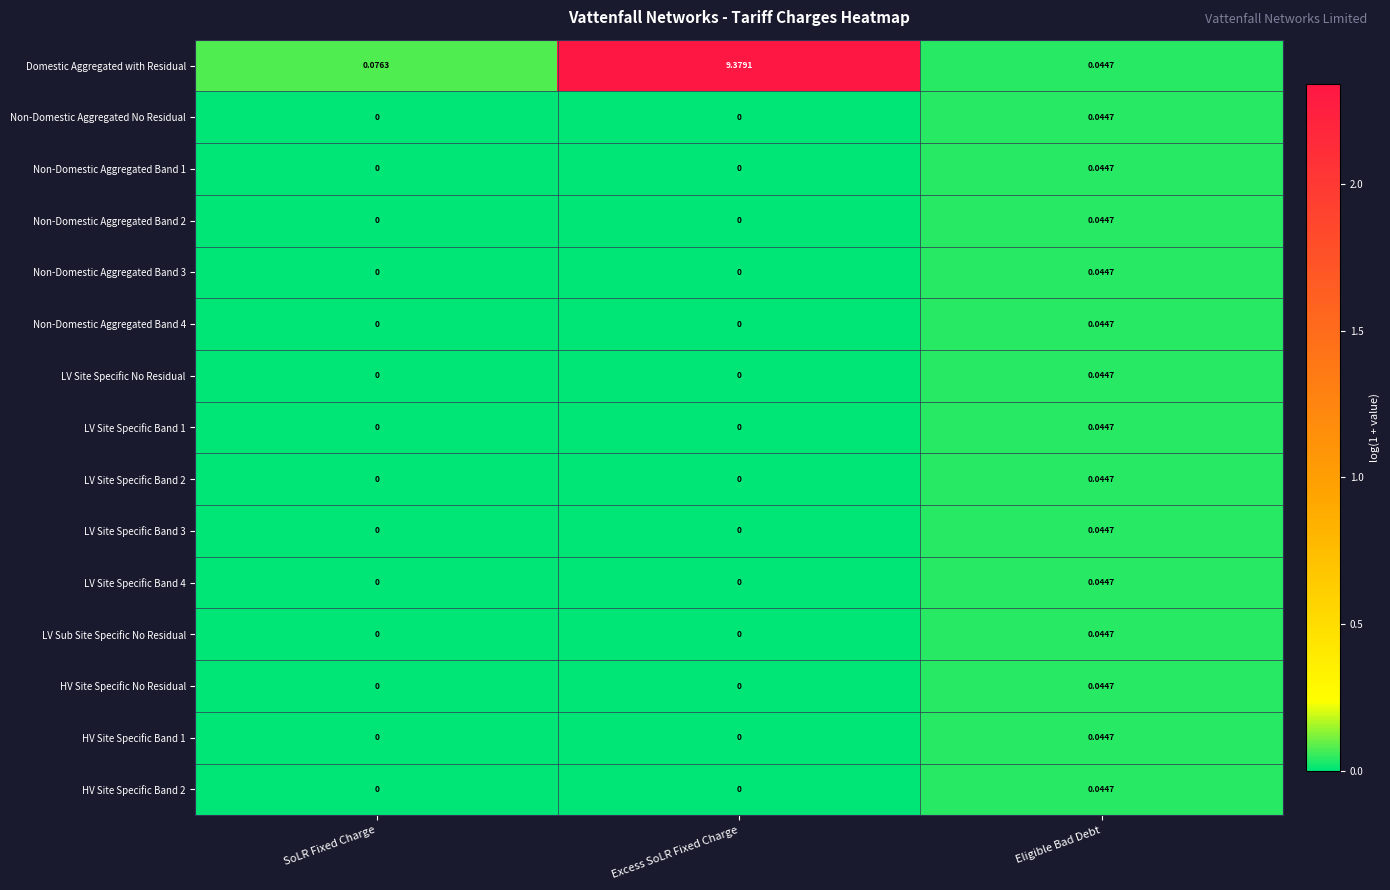

Which series has the largest total across all categories?

Domestic Aggregated with Residual